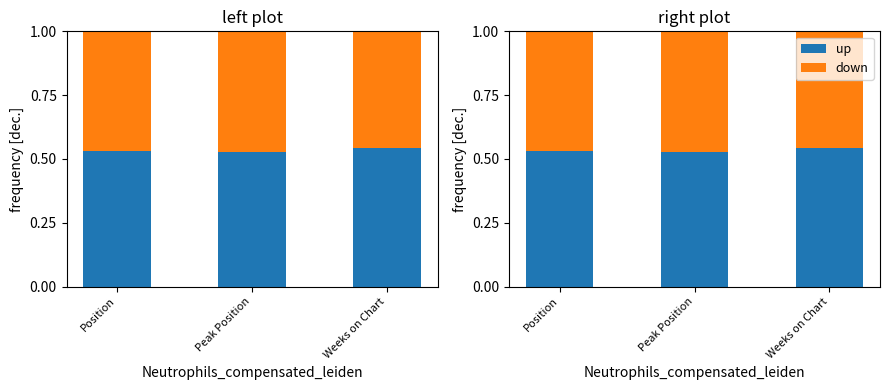

How many groups of bars are there?

3